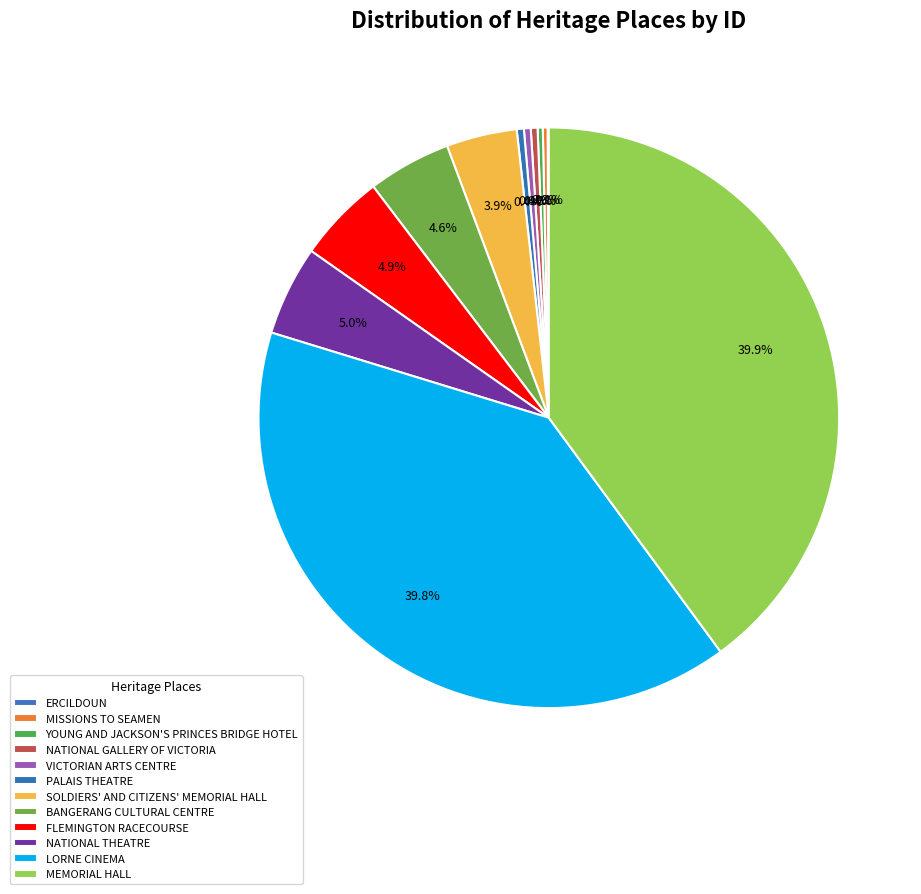

What is the change in value from FLEMINGTON RACECOURSE to NATIONAL THEATRE?

+220